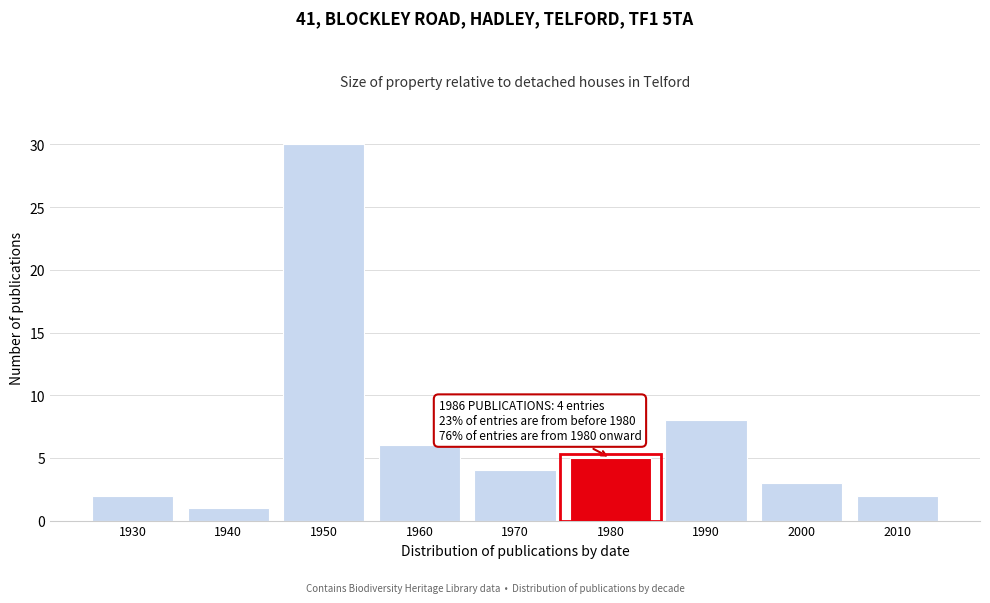

Reading left to right, what are all the values shown in this chart?

1930=2	1940=1	1950=30	1960=6	1970=4	1980=5	1990=8	2000=3	2010=2